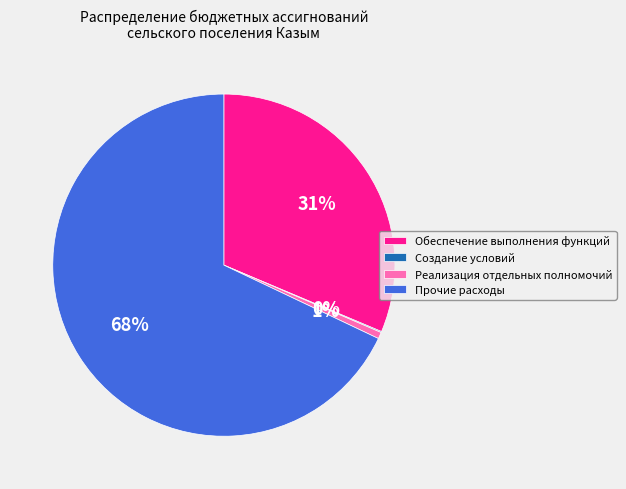

The Прочие расходы slice represents 63% of the pie. True or false?

False